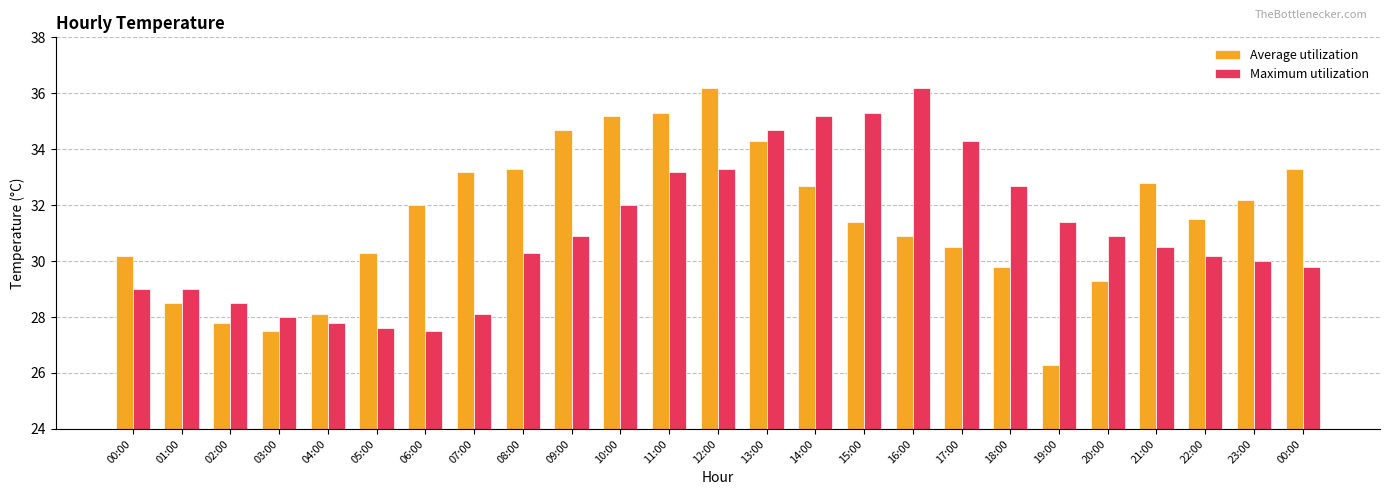

What are all the series names shown in the legend?

Average utilization, Maximum utilization